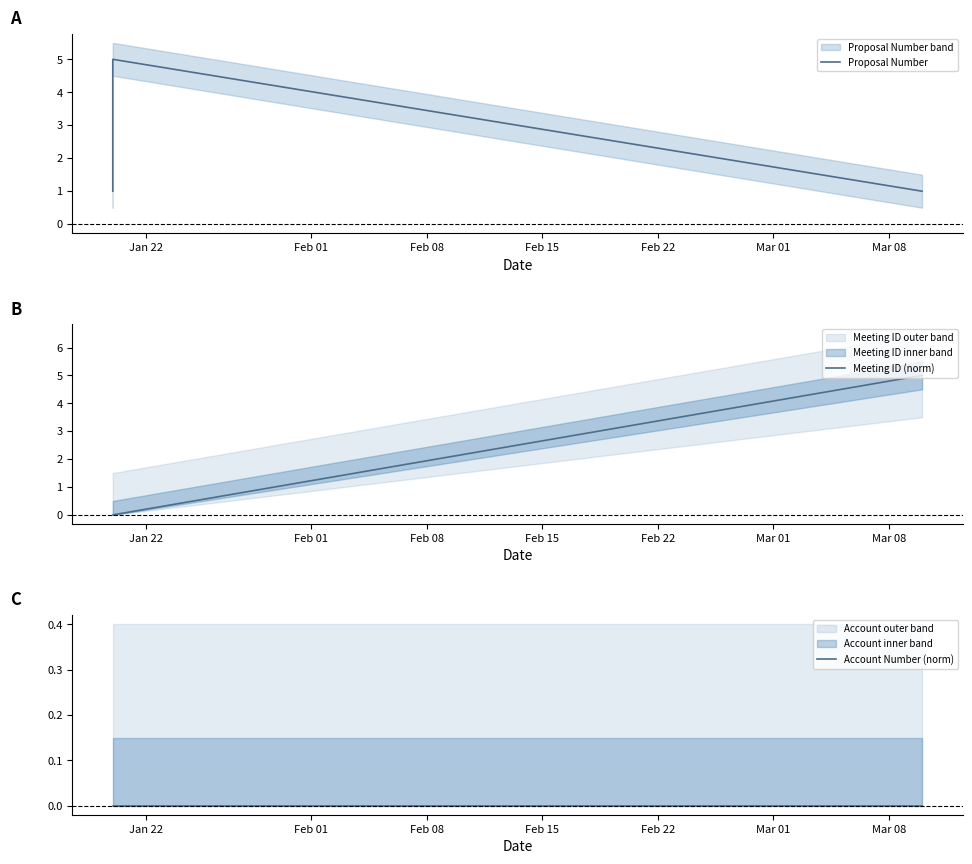

At which category does the chart reach its minimum across all series?

Jan 22